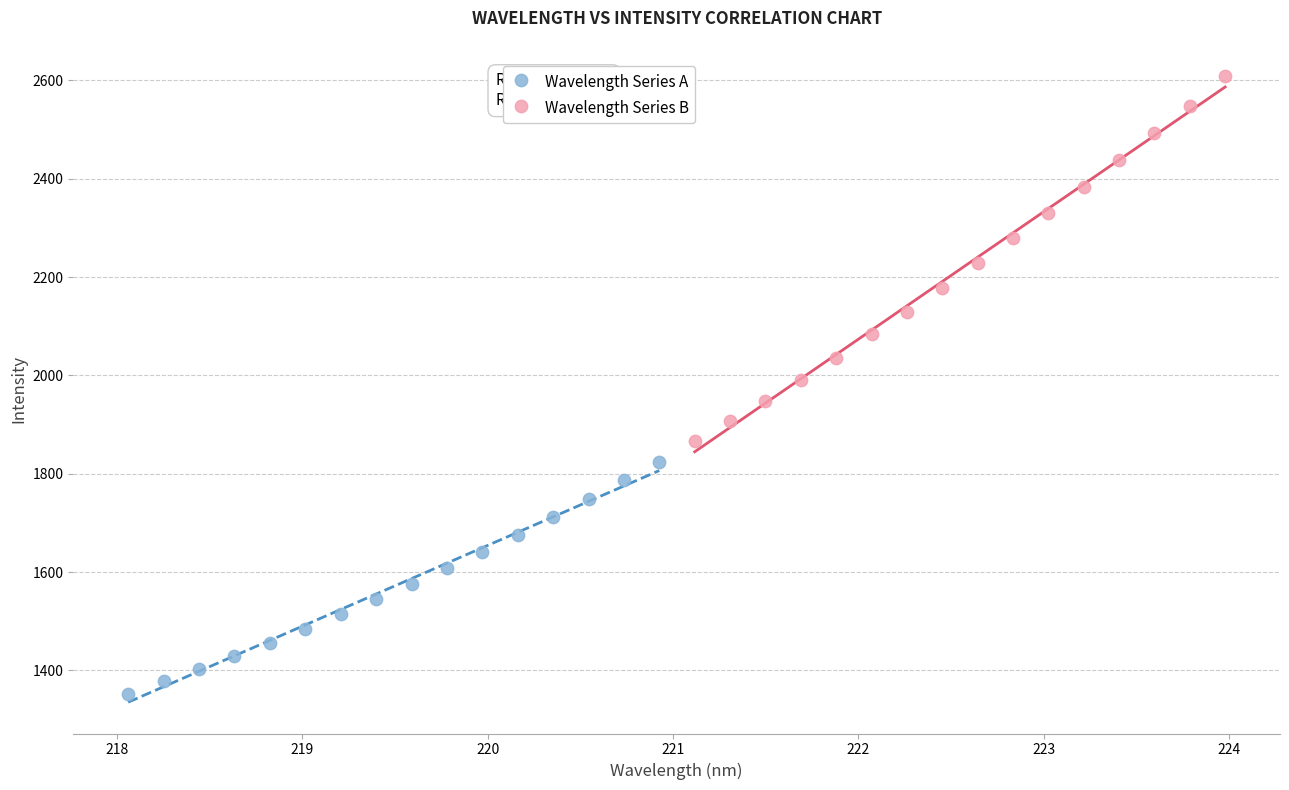

What are all the series names shown in the legend?

Wavelength Series A, Wavelength Series B